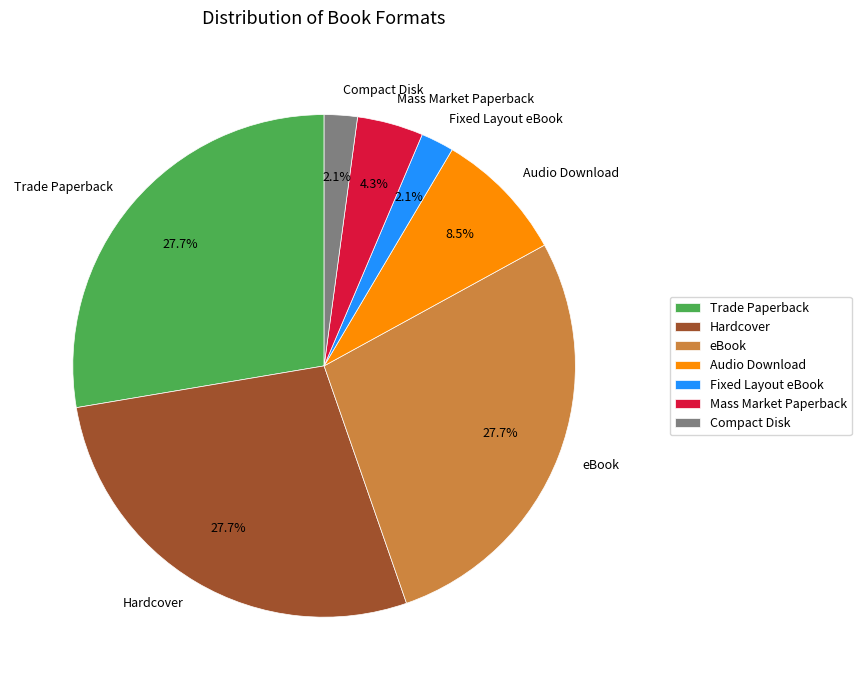

Does any single category account for the majority?

No